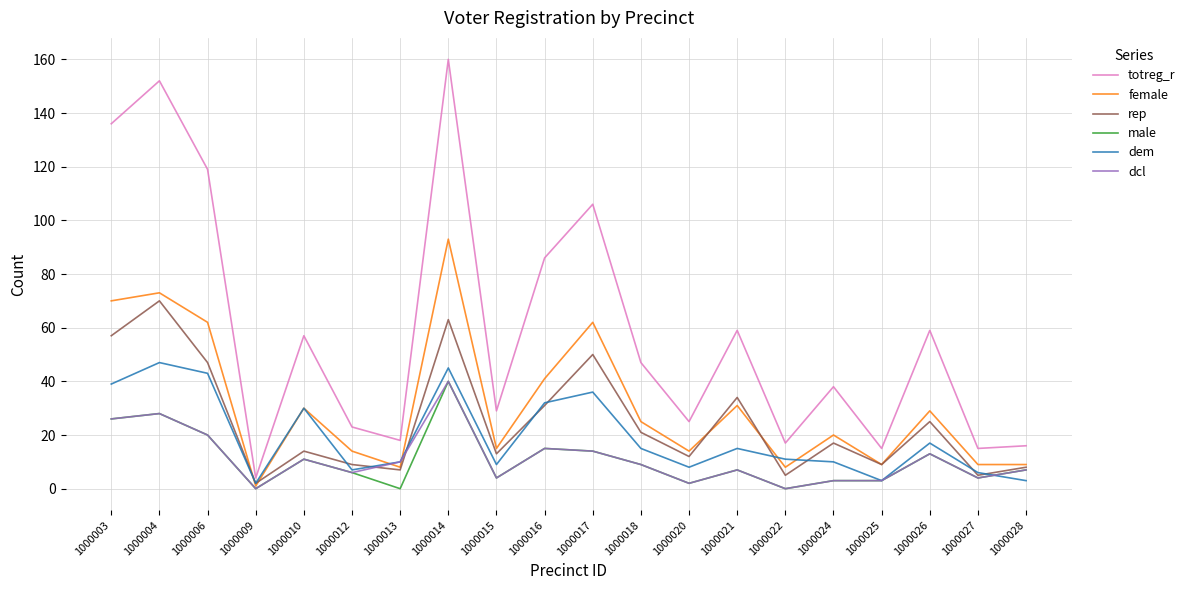

Reading right to left, what are all the values shown in this chart?

totreg_r: 1000028=16	1000027=15	1000026=59	1000025=15	1000024=38	1000022=17	1000021=59	1000020=25	1000018=47	1000017=106	1000016=86	1000015=29	1000014=160	1000013=18	1000012=23	1000010=57	1000009=4	1000006=119	1000004=152	1000003=136
female: 1000028=9	1000027=9	1000026=29	1000025=9	1000024=20	1000022=8	1000021=31	1000020=14	1000018=25	1000017=62	1000016=41	1000015=15	1000014=93	1000013=8	1000012=14	1000010=30	1000009=1	1000006=62	1000004=73	1000003=70
rep: 1000028=8	1000027=5	1000026=25	1000025=9	1000024=17	1000022=5	1000021=34	1000020=12	1000018=21	1000017=50	1000016=31	1000015=13	1000014=63	1000013=7	1000012=9	1000010=14	1000009=2	1000006=47	1000004=70	1000003=57
male: 1000028=7	1000027=4	1000026=13	1000025=3	1000024=3	1000022=0	1000021=7	1000020=2	1000018=9	1000017=14	1000016=15	1000015=4	1000014=40	1000013=0	1000012=6	1000010=11	1000009=0	1000006=20	1000004=28	1000003=26
dem: 1000028=3	1000027=6	1000026=17	1000025=3	1000024=10	1000022=11	1000021=15	1000020=8	1000018=15	1000017=36	1000016=32	1000015=9	1000014=45	1000013=10	1000012=7	1000010=30	1000009=2	1000006=43	1000004=47	1000003=39
dcl: 1000028=7	1000027=4	1000026=13	1000025=3	1000024=3	1000022=0	1000021=7	1000020=2	1000018=9	1000017=14	1000016=15	1000015=4	1000014=40	1000013=10	1000012=6	1000010=11	1000009=0	1000006=20	1000004=28	1000003=26